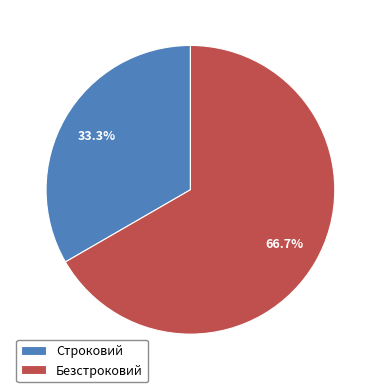

True or false: Строковий accounts for 22% of the total.

False